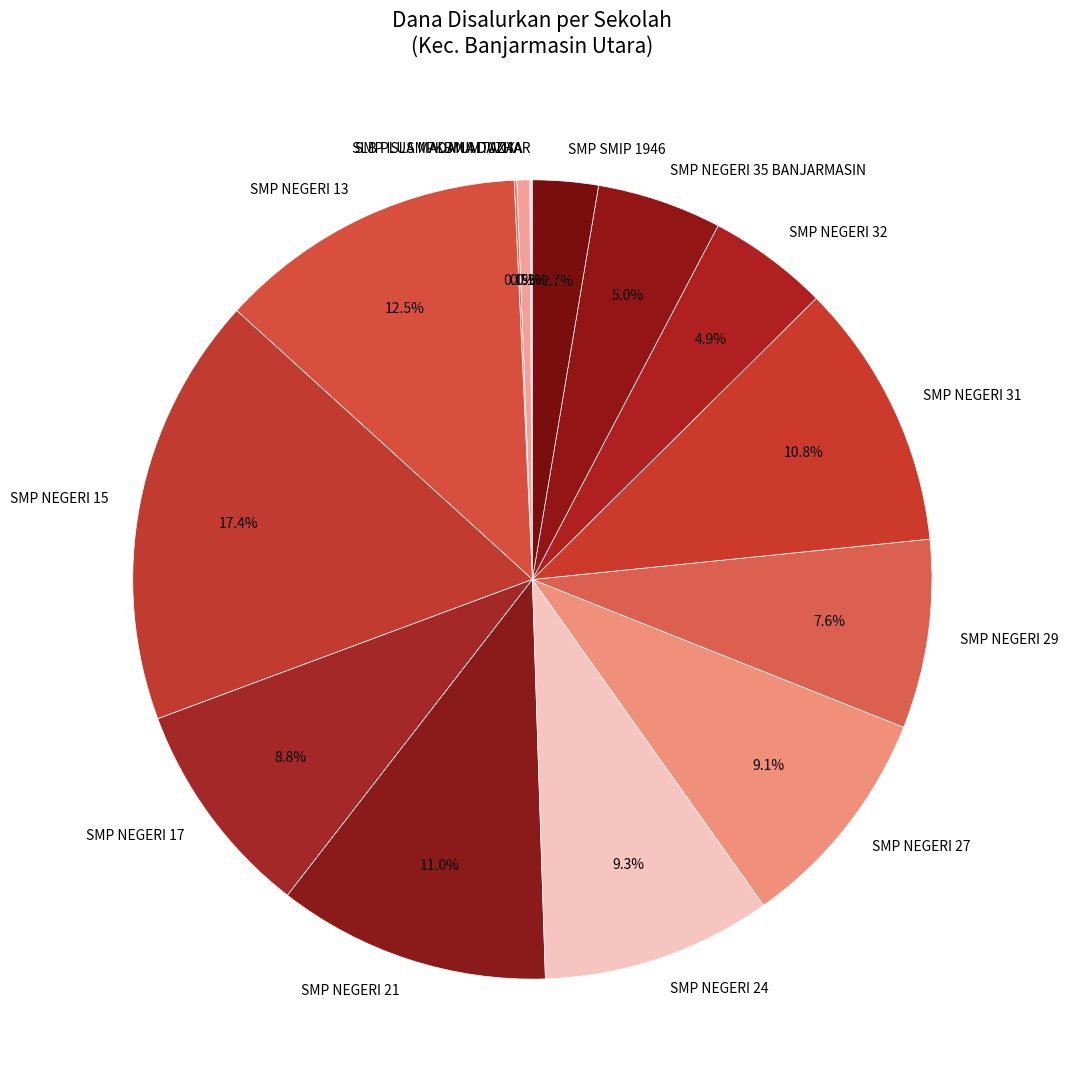

Which has a higher value, SMP NEGERI 32 or SMP NEGERI 15?

SMP NEGERI 15